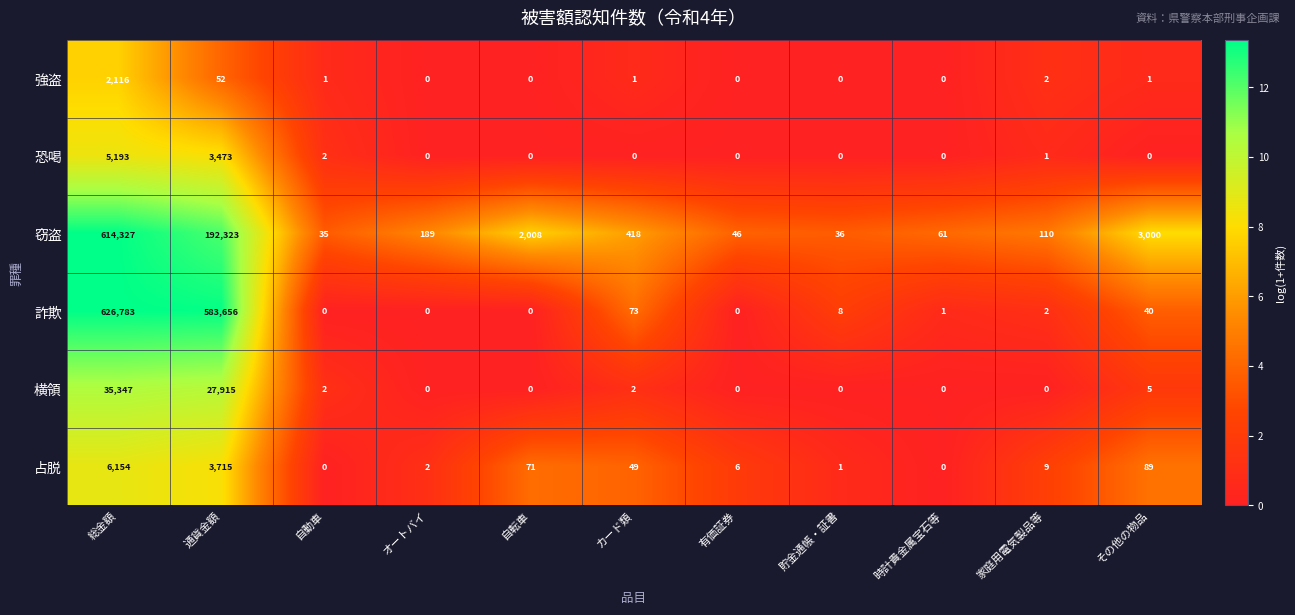

Rank the categories by 窃盗 value from highest to lowest.

総金額, 通貨金額, その他の物品, 自転車, カード類, オートバイ, 家庭用電気製品等, 時計貴金属宝石等, 有価証券, 貯金通帳・証書, 自動車